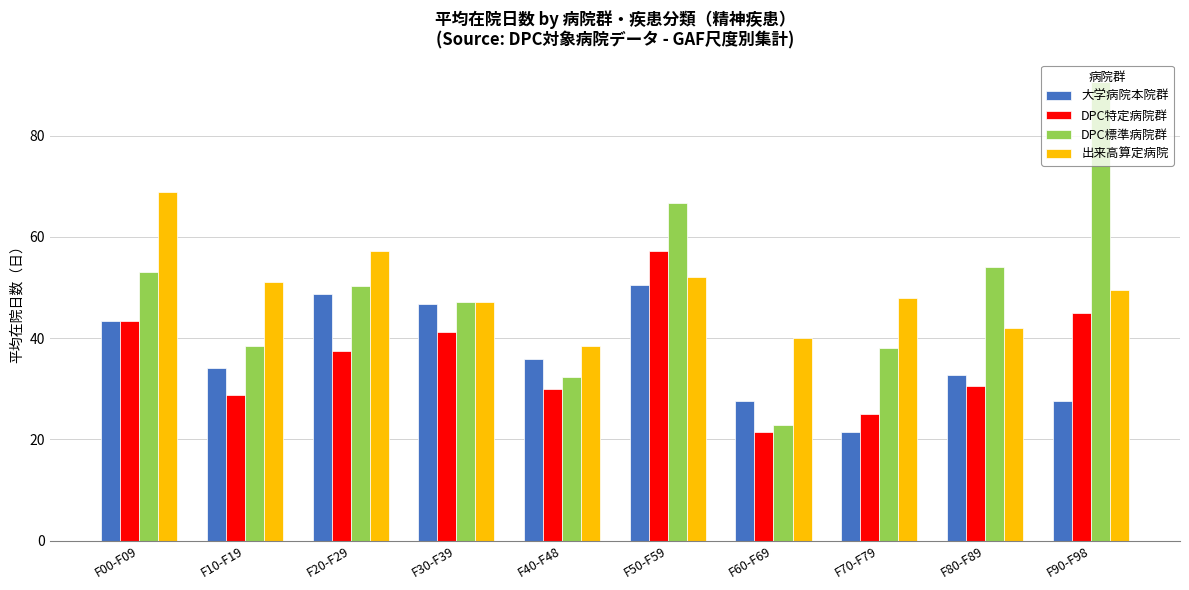

Does the chart contain stacked bars?

No